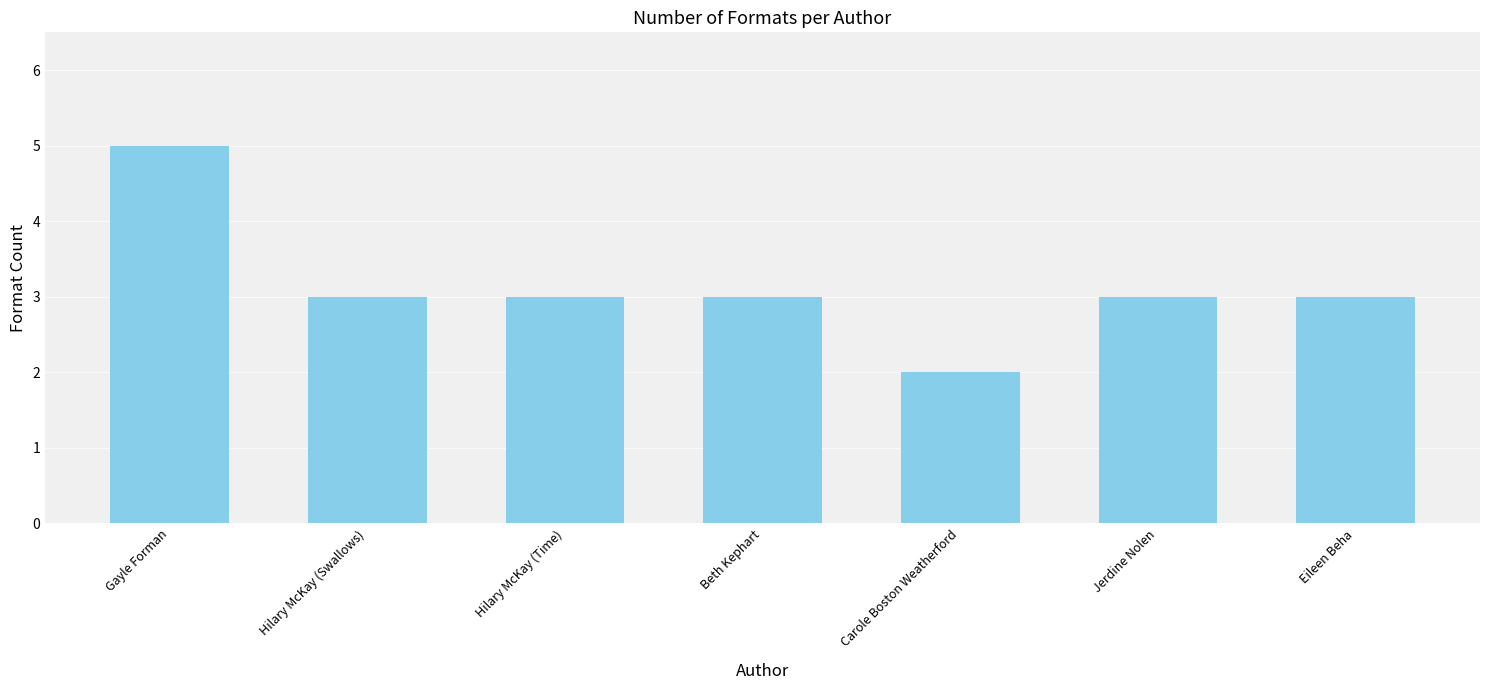

At which label does the data first exceed 3?

Gayle Forman